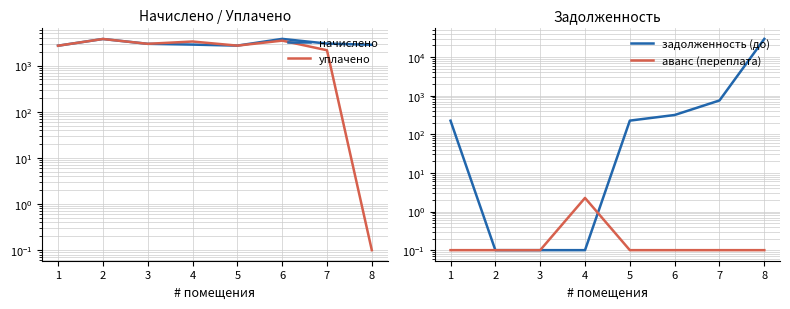

True or false: аванс (переплата) and начислено intersect in this chart.

False